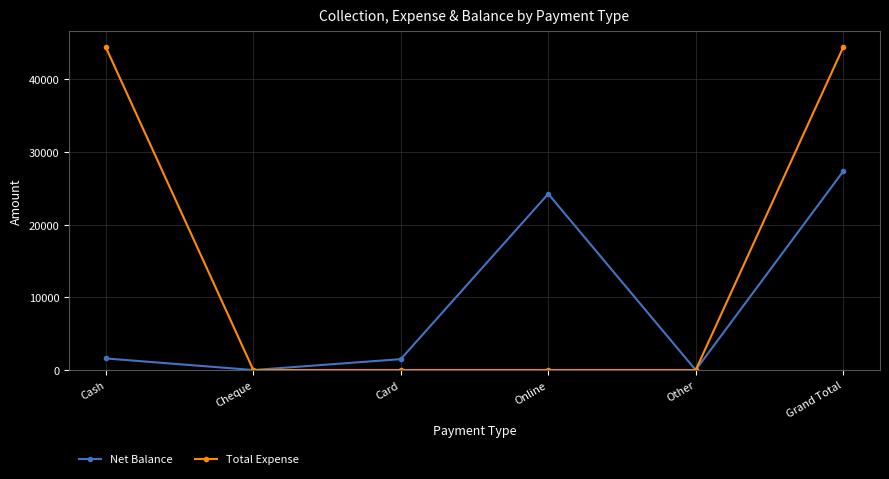

True or false: Total Expense has more than 1 interior local peaks.

False